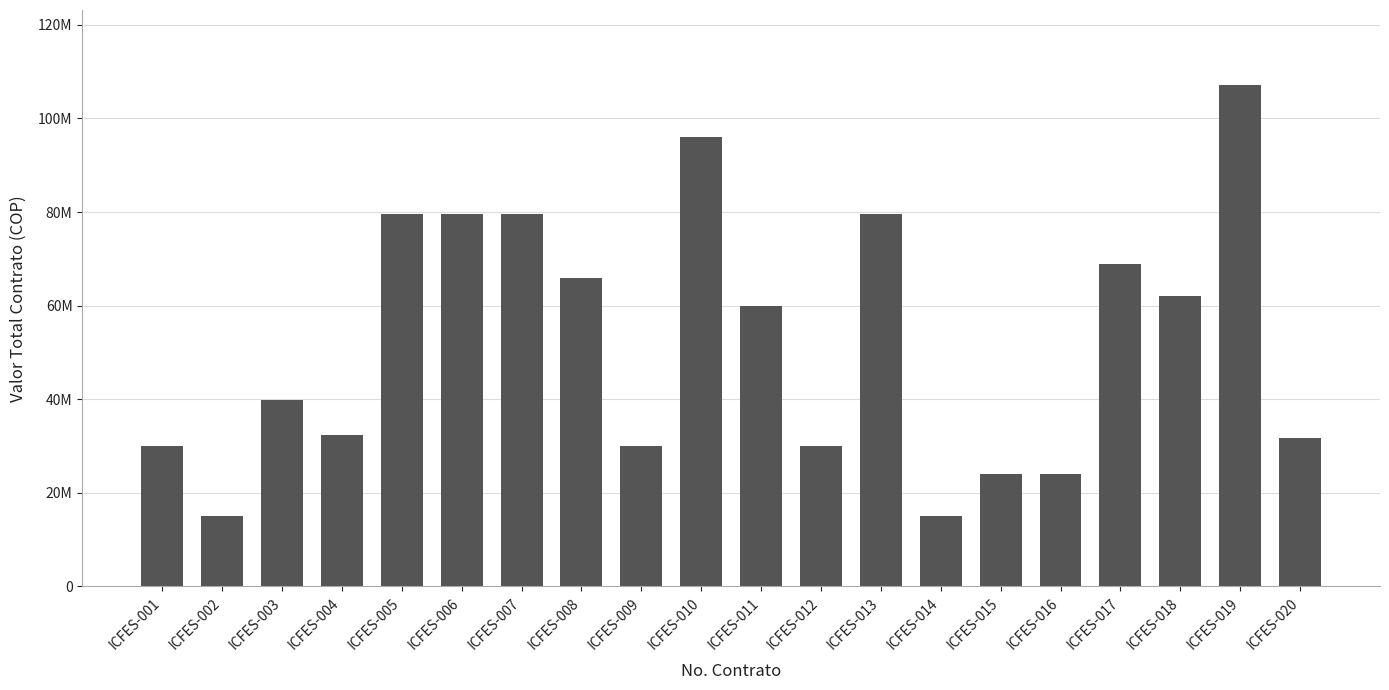

What is the ratio of the value at ICFES-011 to the value at ICFES-007?

0.8